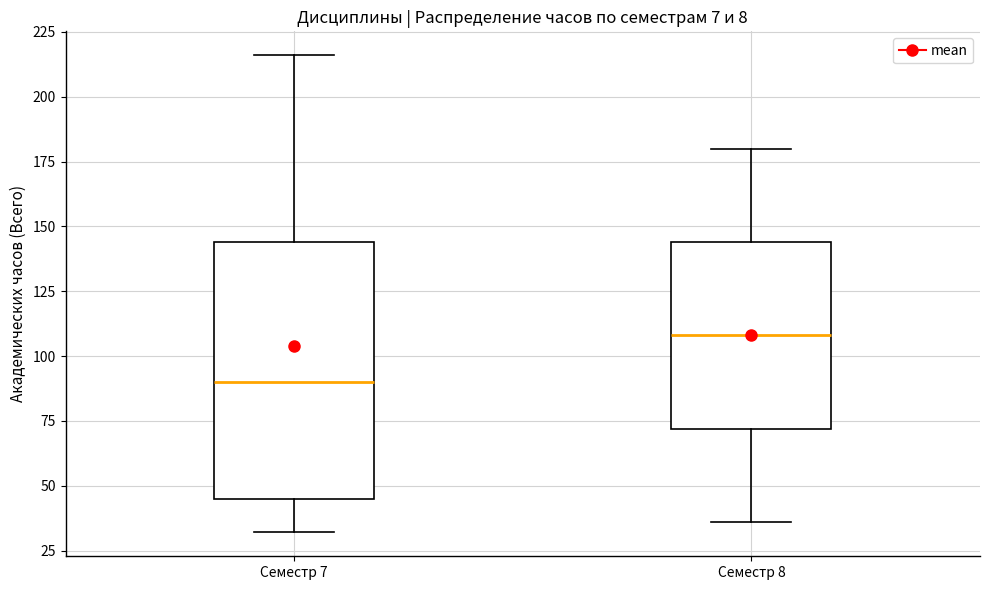

Reading left to right, transcribe this box plot: for each box, give where its median line is, the range the box spans, and where its two whiskers end, as read against the y-axis. The values are not printed on the chart, so give them approximately, as read against the axis.

Семестр 7: median 90, box 45 to 145, whiskers 30 to 215
Семестр 8: median 110, box 70 to 145, whiskers 35 to 180